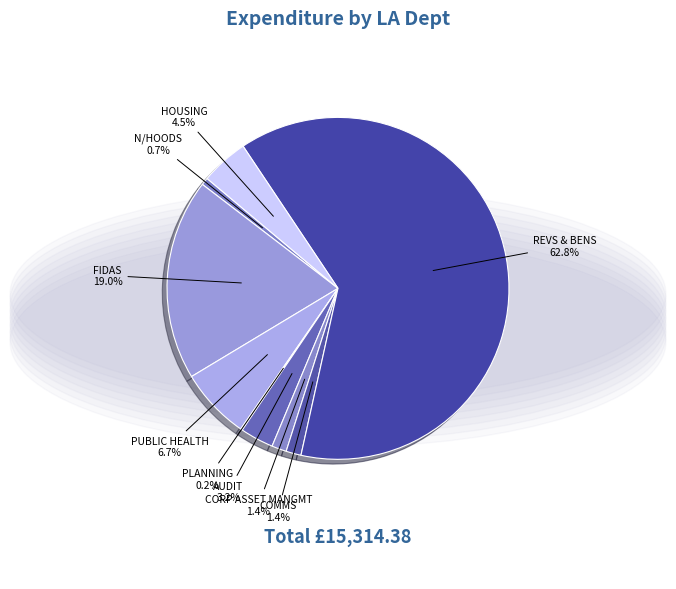

To the nearest percent, what portion does FIDAS represent?

19%